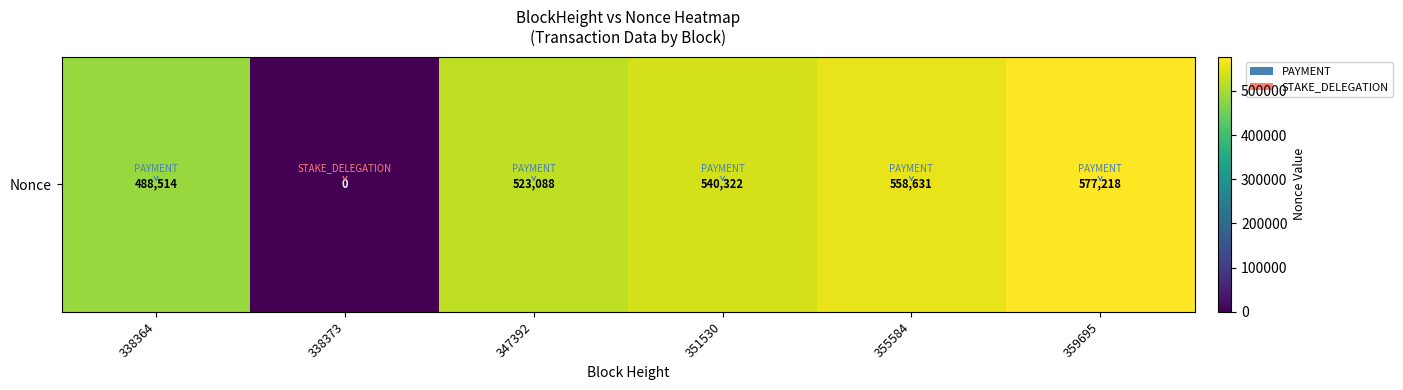

Rank the categories by value from highest to lowest.

359695, 355584, 351530, 347392, 338364, 338373